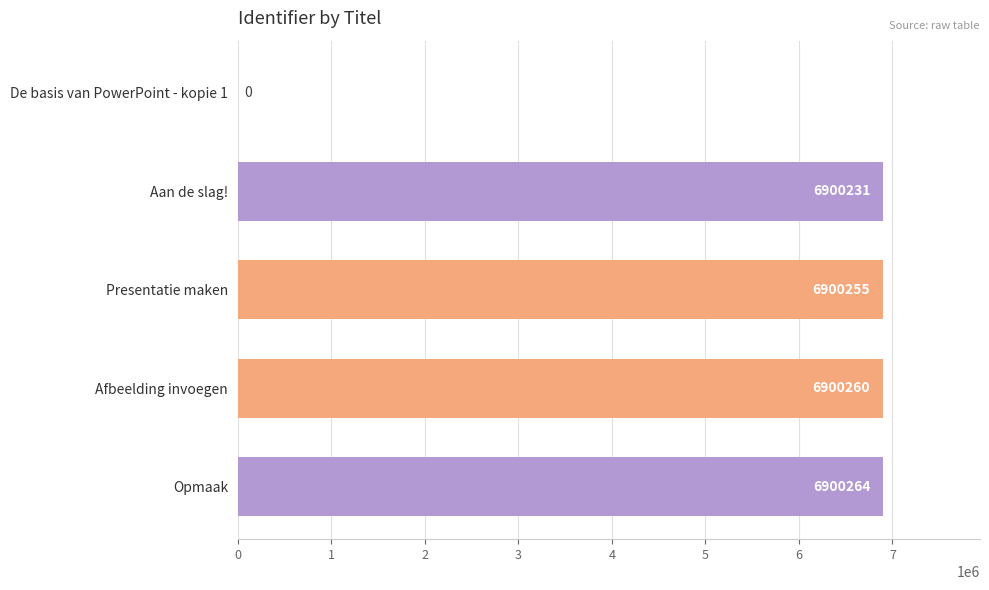

The value at Aan de slag! is 6900231. True or false?

True